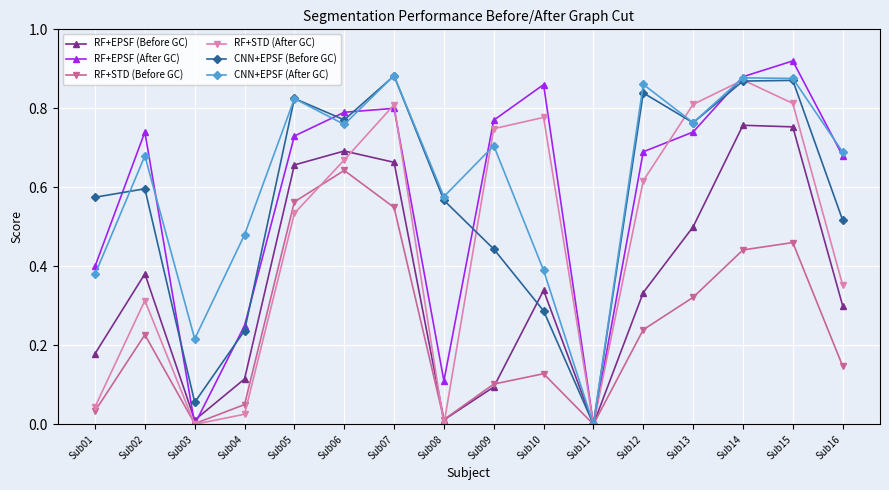

Which label corresponds to the largest value in the chart?

Sub15